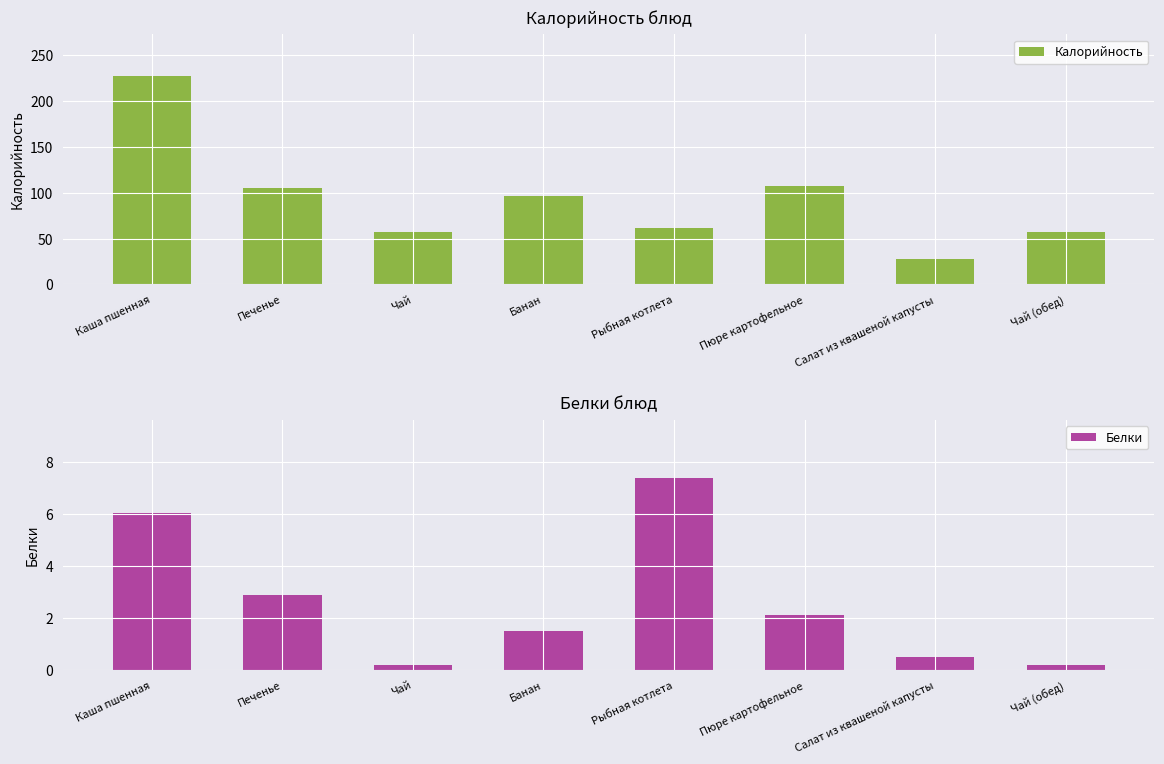

Are the bars horizontal?

No